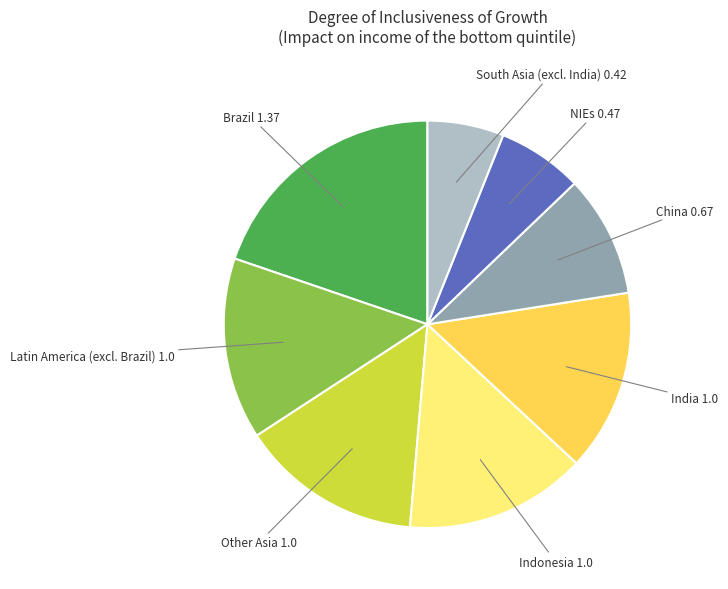

Is there any slice that represents more than half of the pie?

No